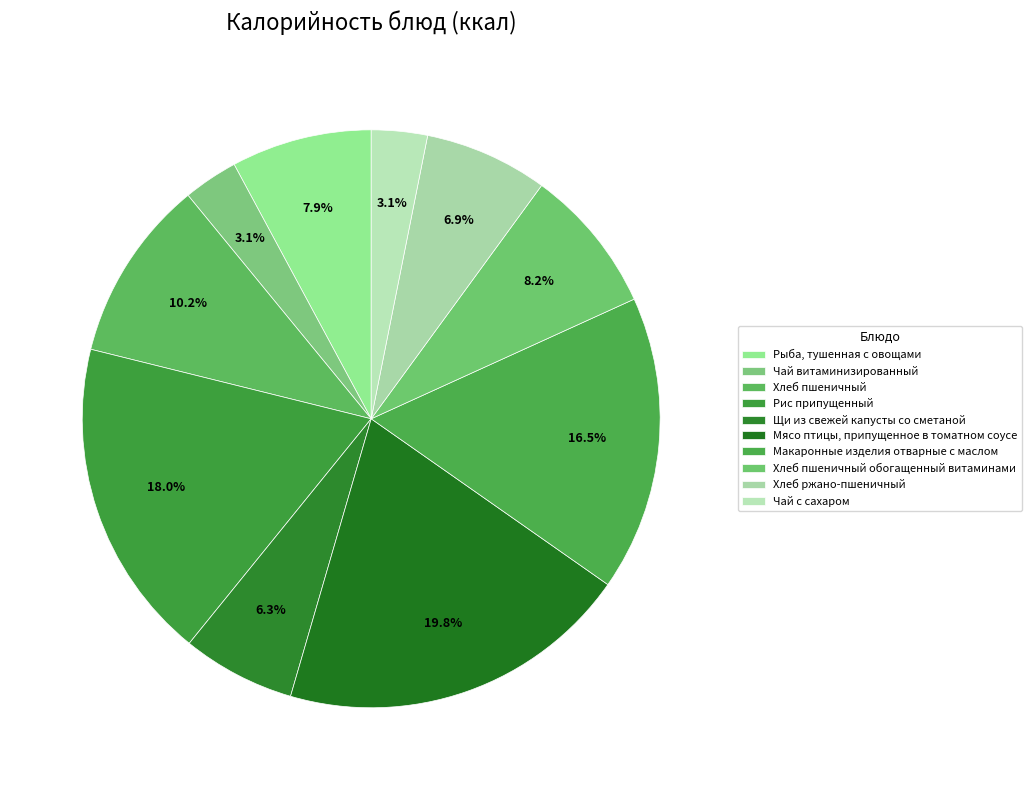

Rank the categories by value from lowest to highest.

Чай витаминизированный, Чай с сахаром, Щи из свежей капусты со сметаной, Хлеб ржано-пшеничный, Рыба, тушенная с овощами, Хлеб пшеничный обогащенный витаминами, Хлеб пшеничный, Макаронные изделия отварные с маслом, Рис припущенный, Мясо птицы, припущенное в томатном соусе